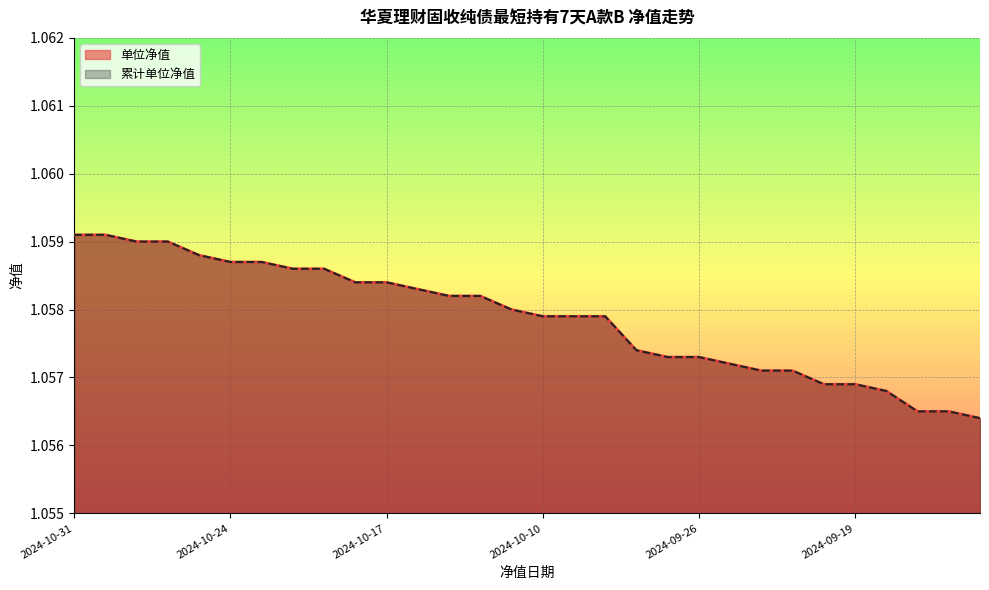

Is it true that 累计单位净值 equals 1.1 at 2024-10-17?

True